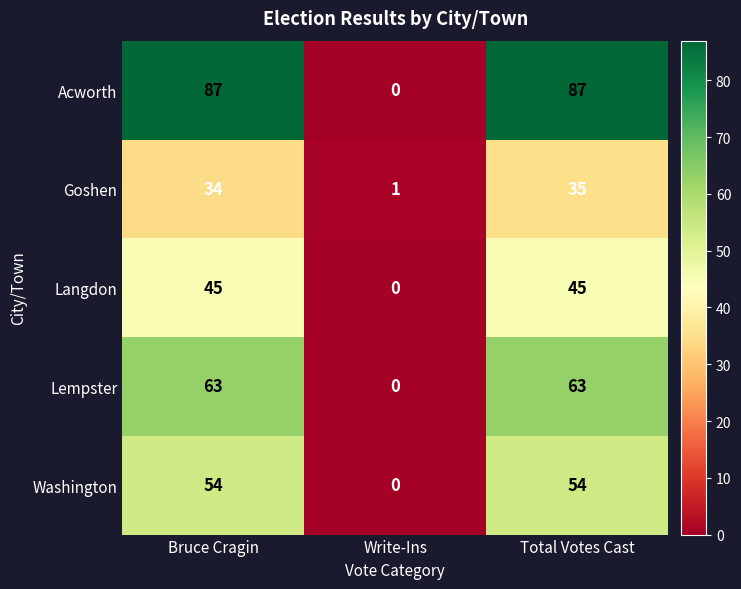

What is the difference between the Lempster values at Write-Ins and Total Votes Cast?

63